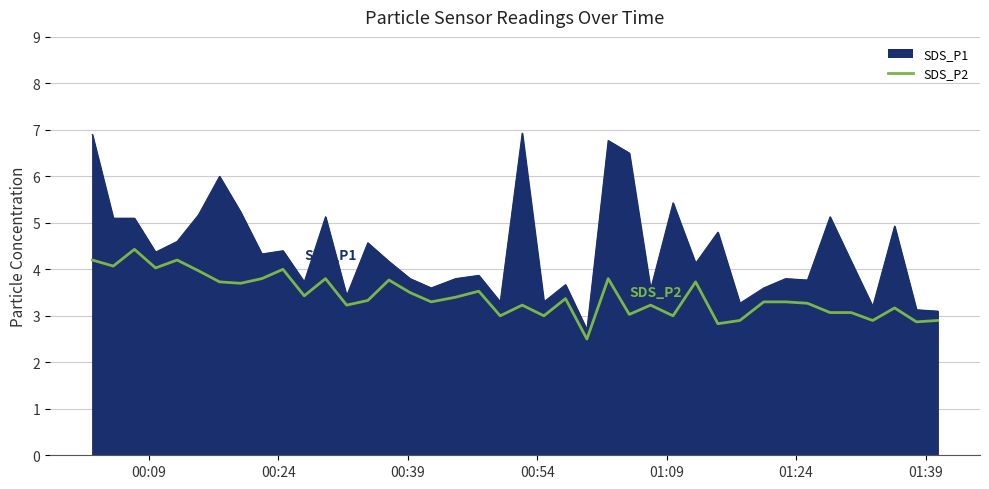

What is the maximum value for SDS_P1?

6.9